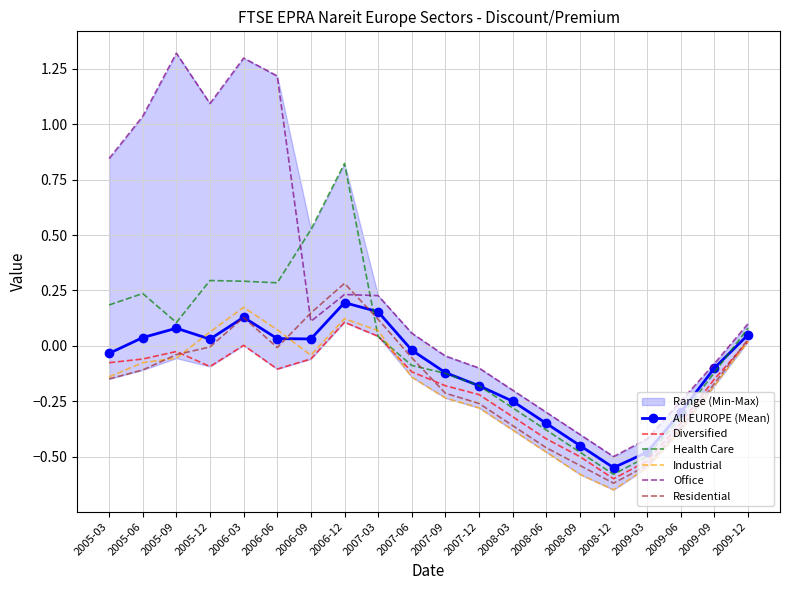

Is it true that All EUROPE (Mean) equals -0.6 at 2008-06?

False